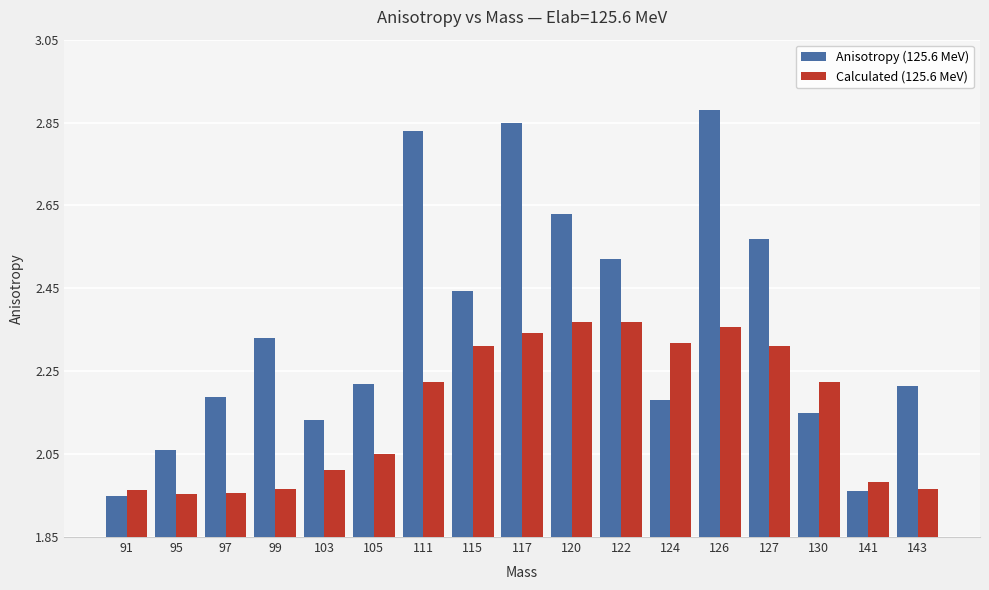

How many bars are there in each group?

2